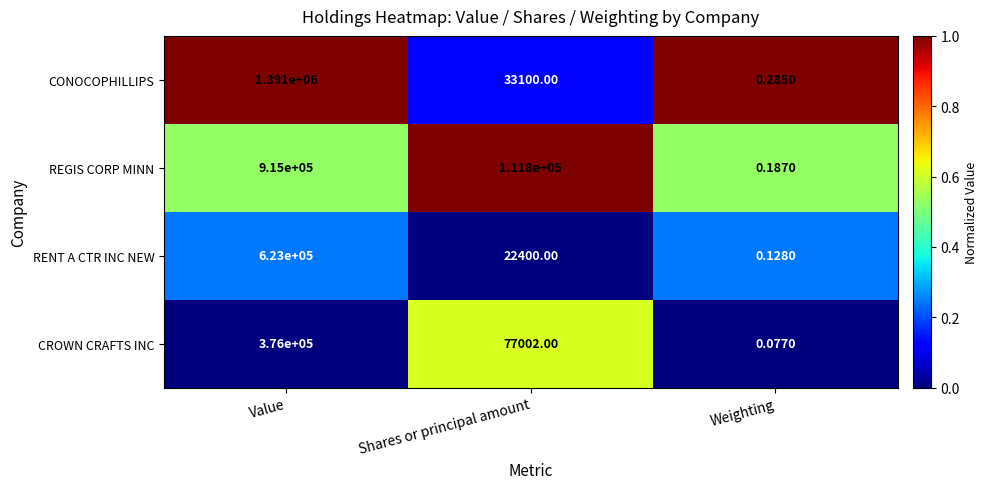

Which series has the largest total across all categories?

CONOCOPHILLIPS